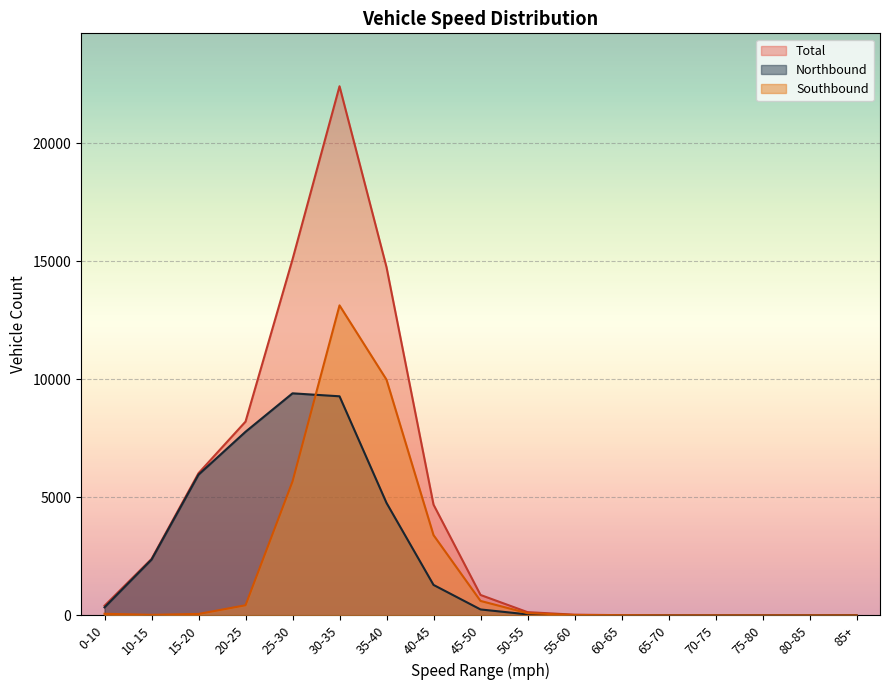

Where is Northbound nearest to the value 4703?

35-40